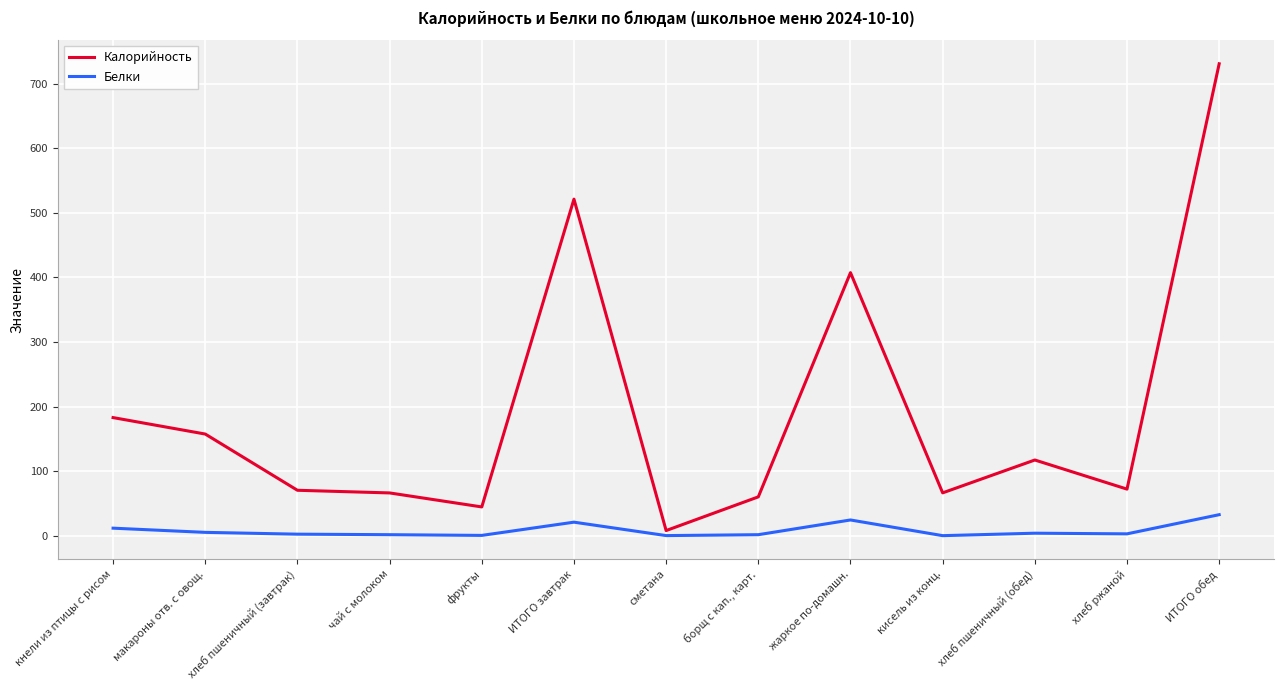

Which series changed the most between фрукты and ИТОГО завтрак?

Калорийность